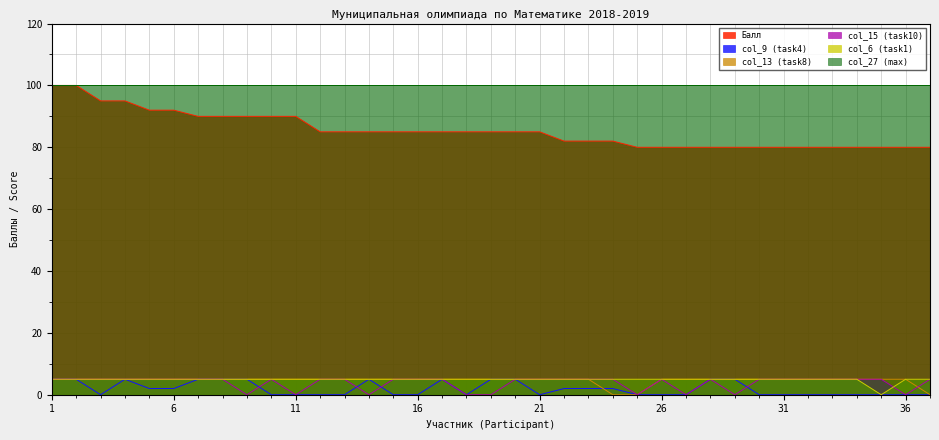

True or false: col_13 (task8) and col_27 (max) intersect in this chart.

False